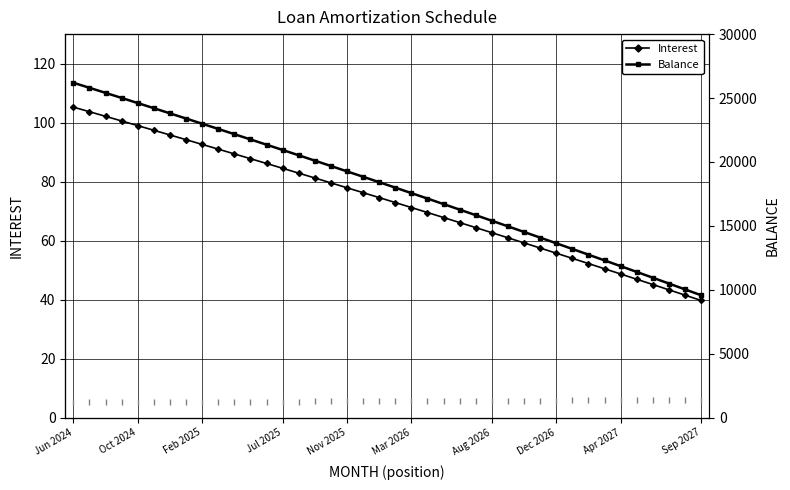

What value does the Principal series have at 12?

5.4